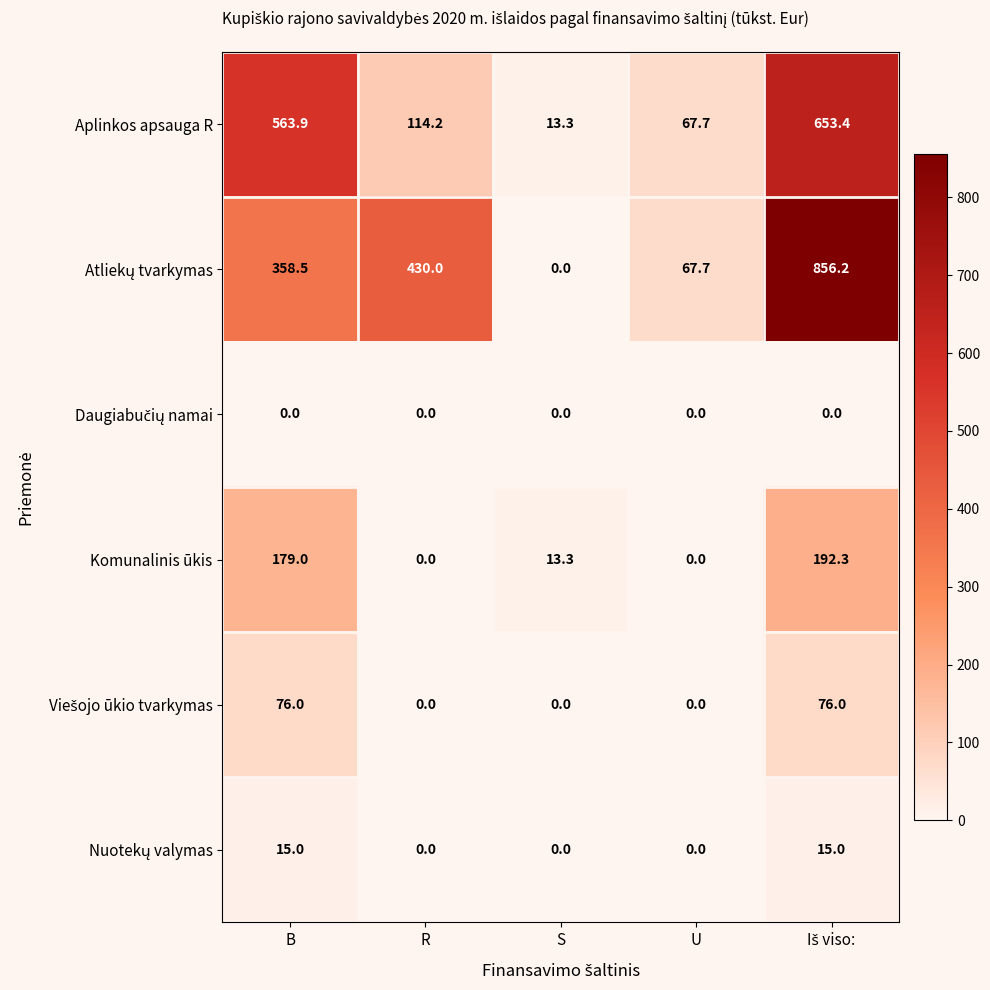

What is the difference between the second highest and second lowest values in the Aplinkos apsauga R series?

496.2